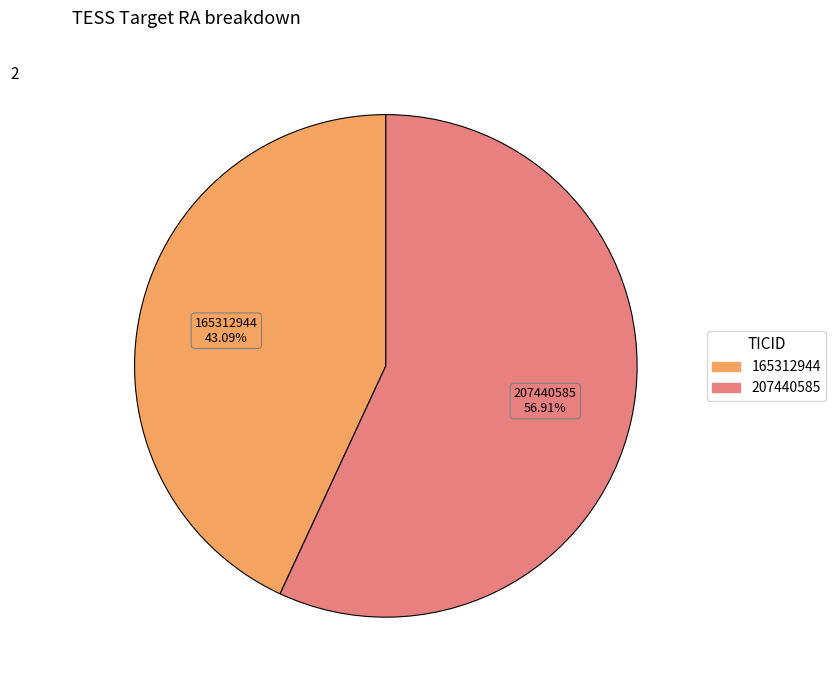

Rank the categories by value from lowest to highest.

165312944, 207440585